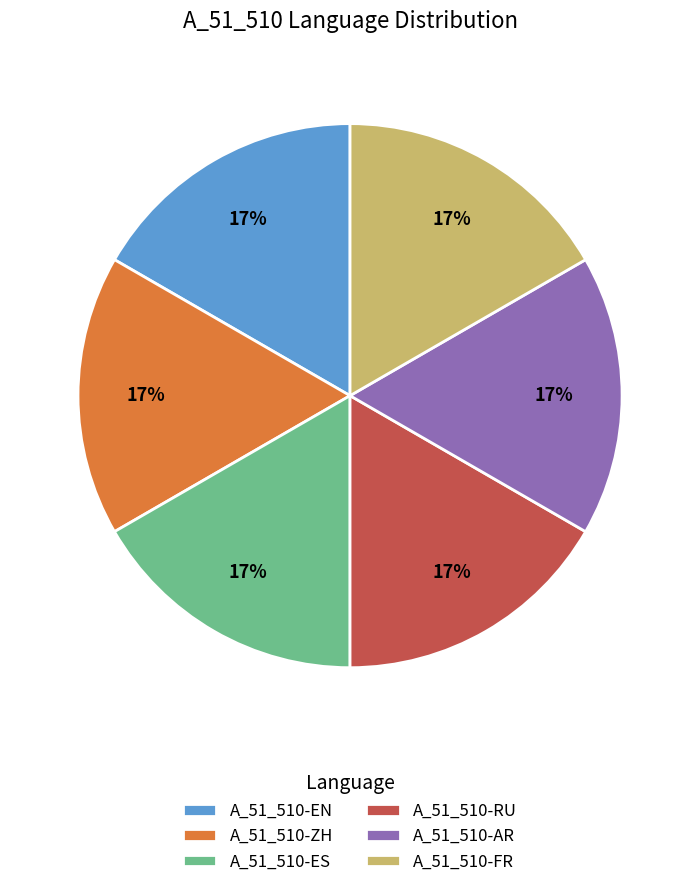

Is A_51_510-RU the majority of the pie?

No